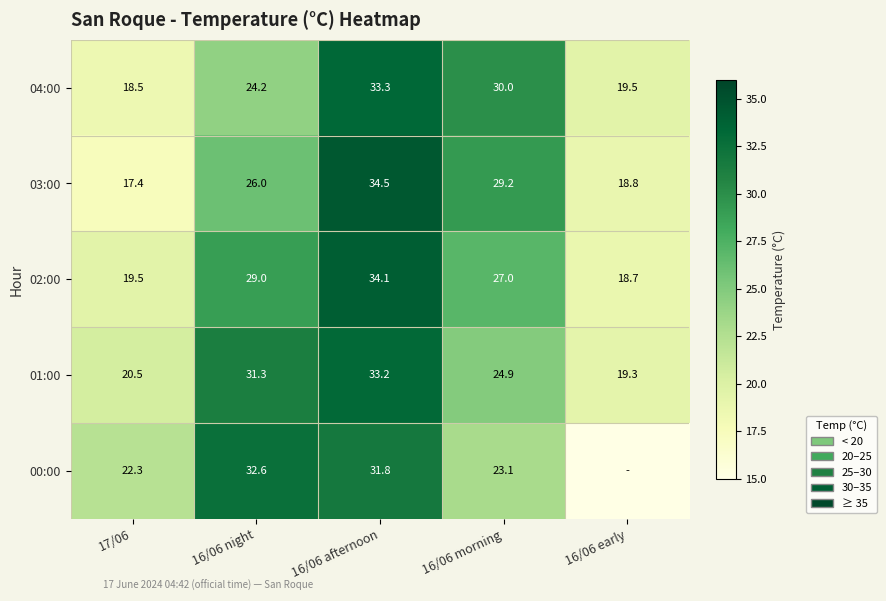

At how many categories does at least one series exceed 21?

4